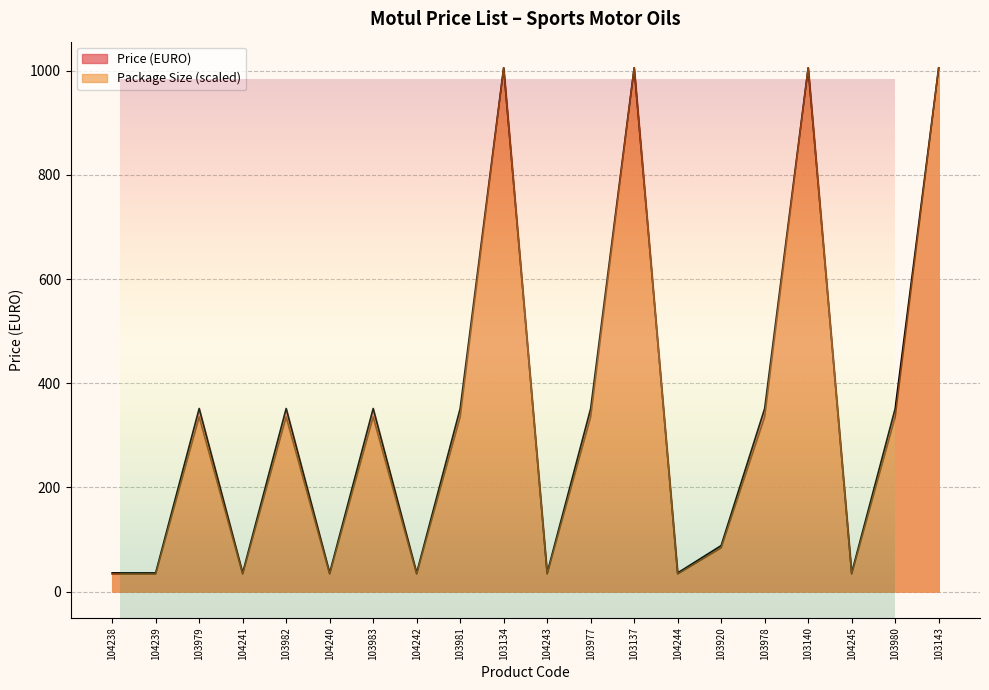

At which label does Package Size first exceed 335?

103979